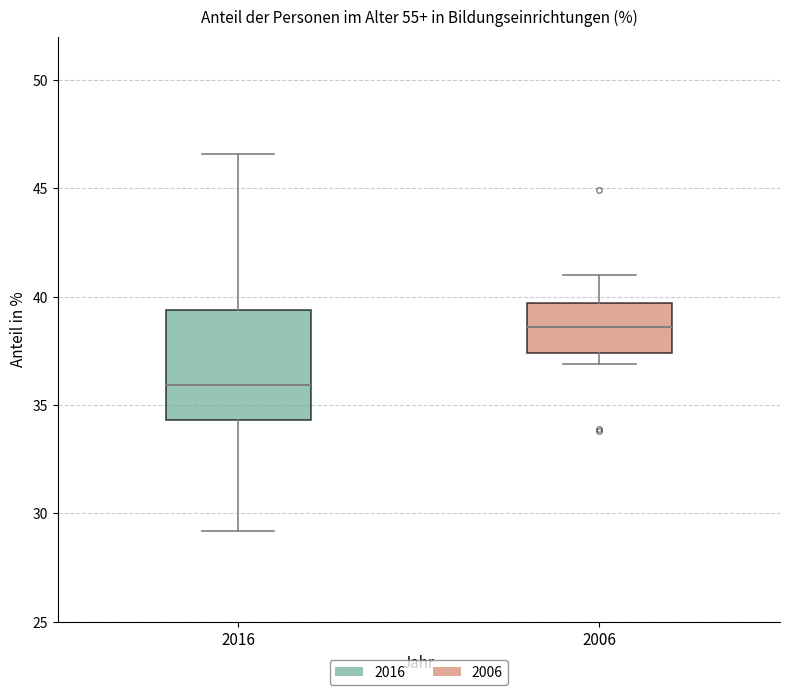

Comparing the boxes themselves (not the whiskers), which one is the tallest?

2016